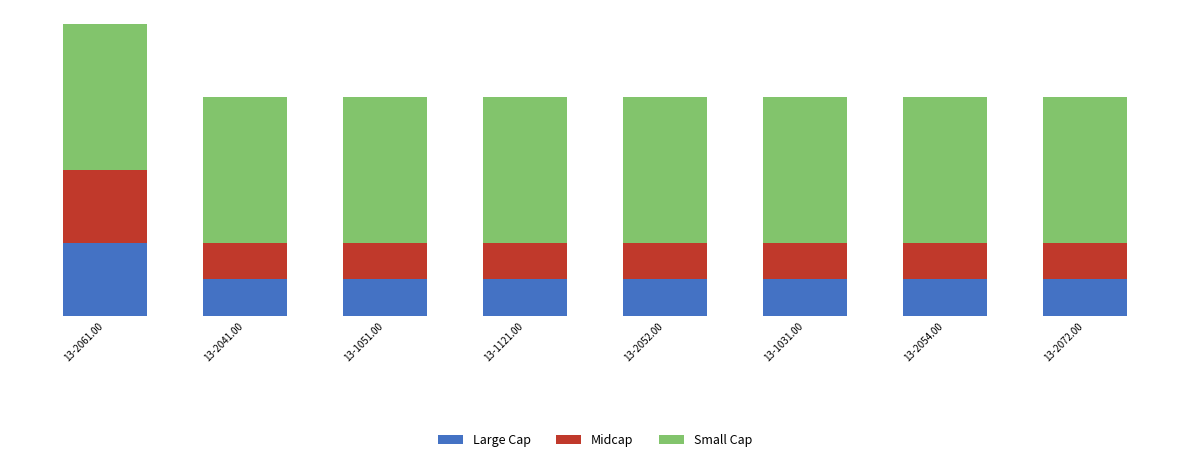

What are all the series names shown in the legend?

Large Cap, Midcap, Small Cap